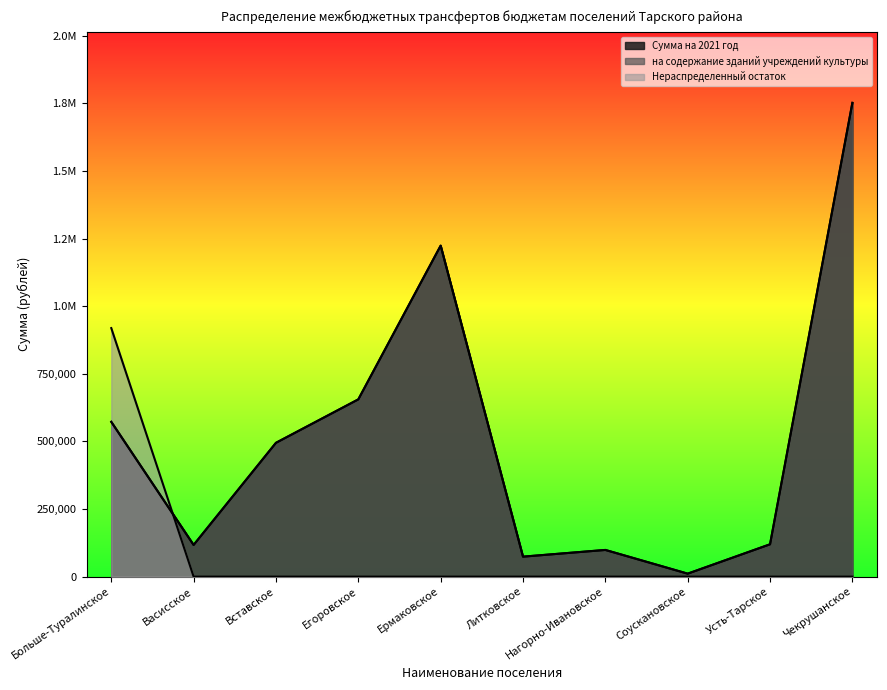

What is the sum of all на содержание зданий учреждений культуры values?

5117602.6